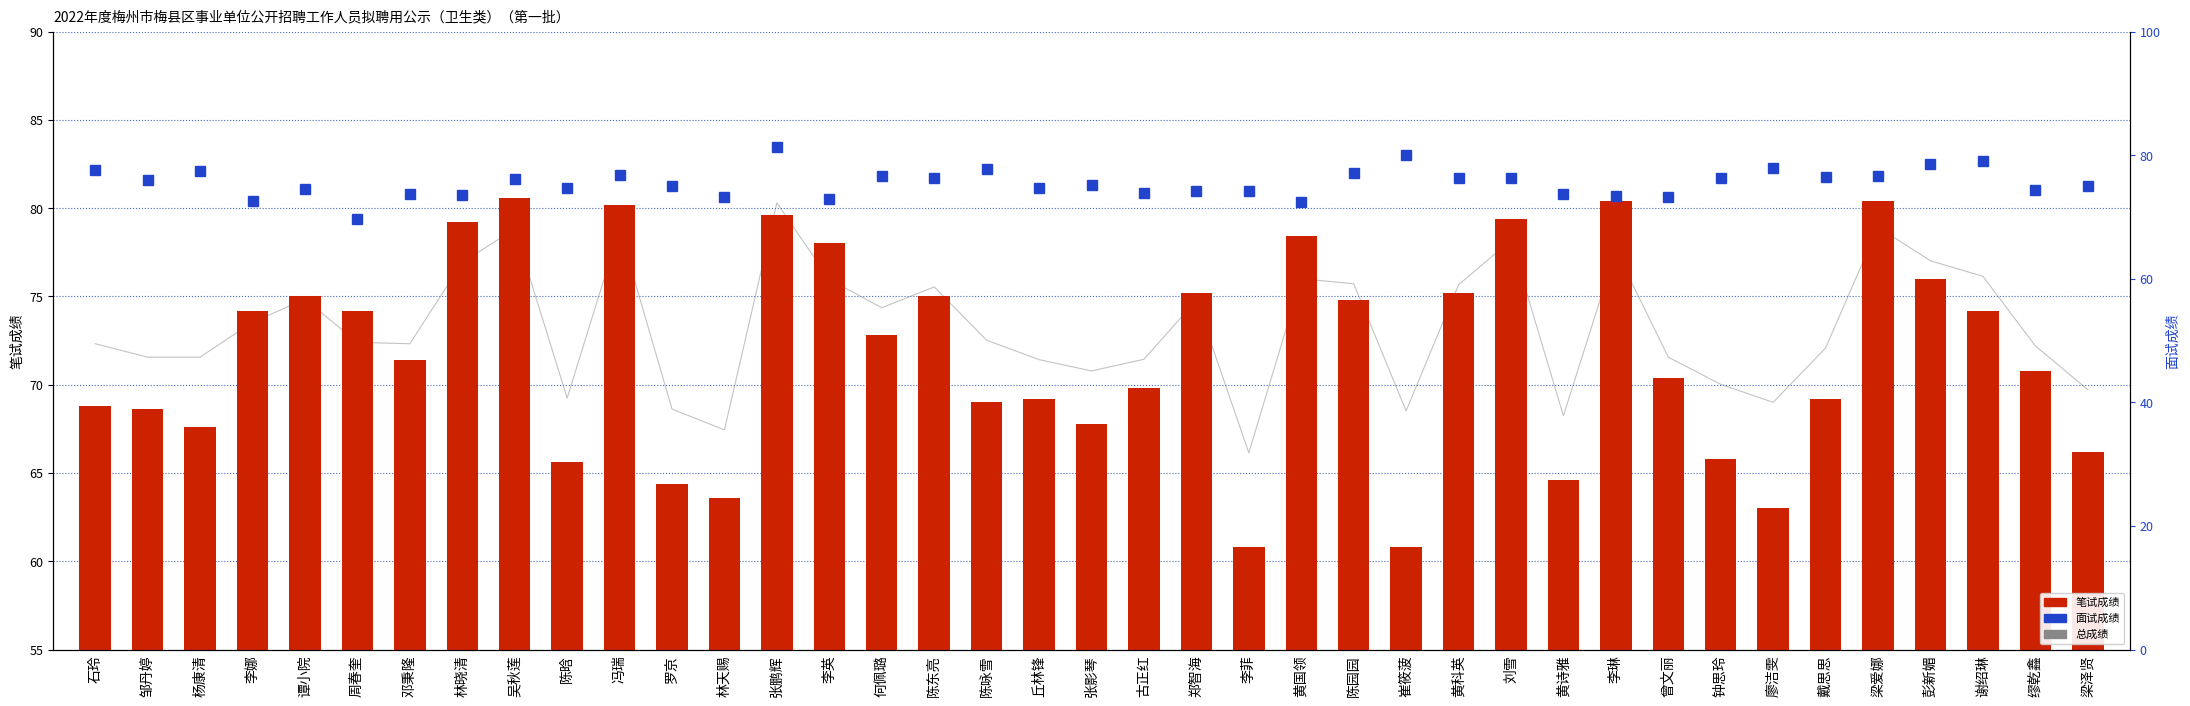

What are all the series names shown in the legend?

总成绩, 笔试成绩, 面试成绩